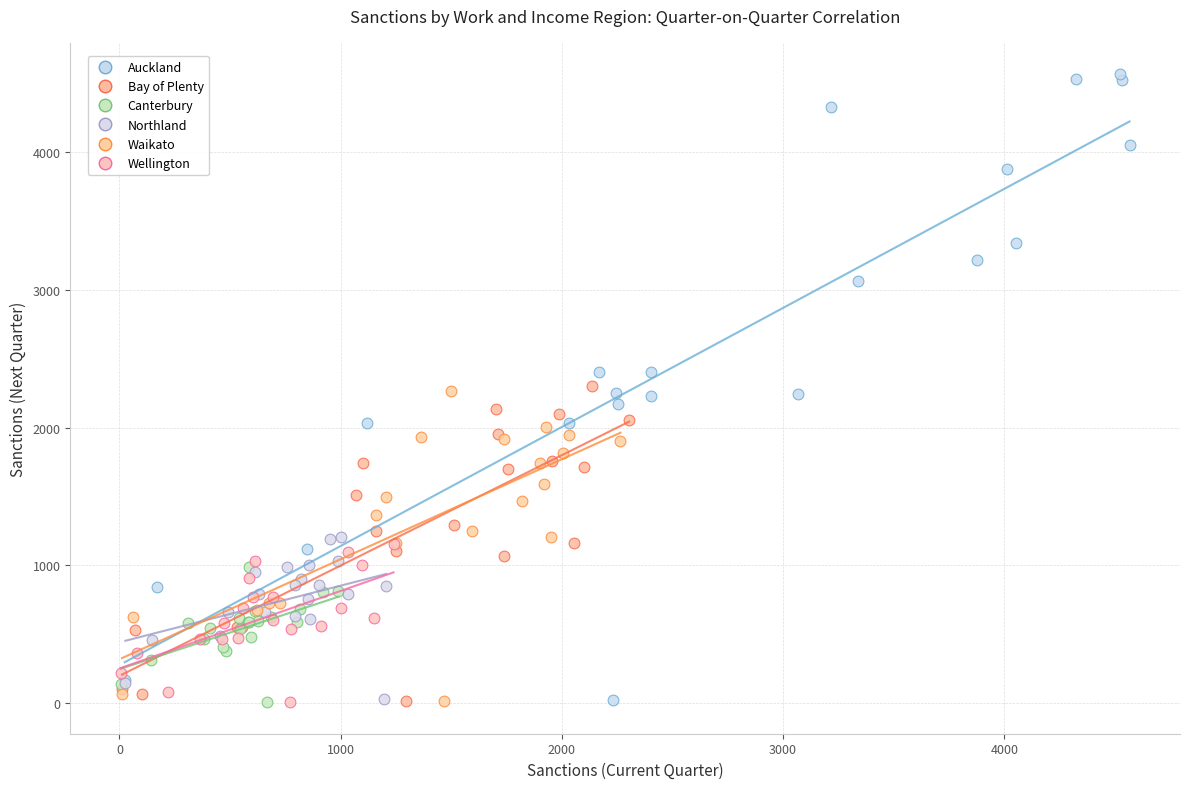

Which series reaches the maximum Y coordinate?

Auckland